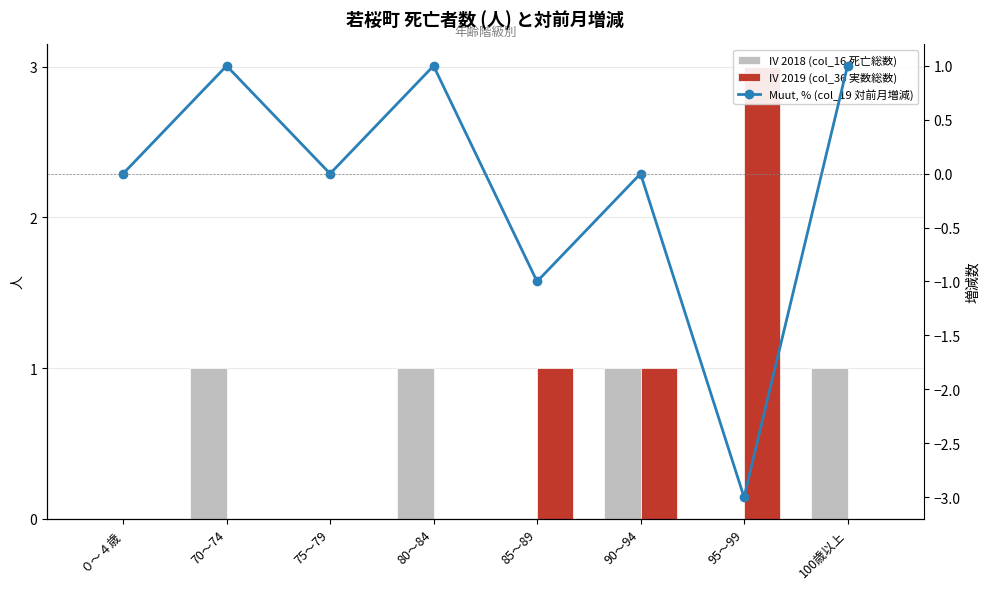

List the labels in order of IV 2018 (col_16 死亡総数) value, largest first.

70～74, 80～84, 90～94, 100歳以上, ０～４歳, 75～79, 85～89, 95～99